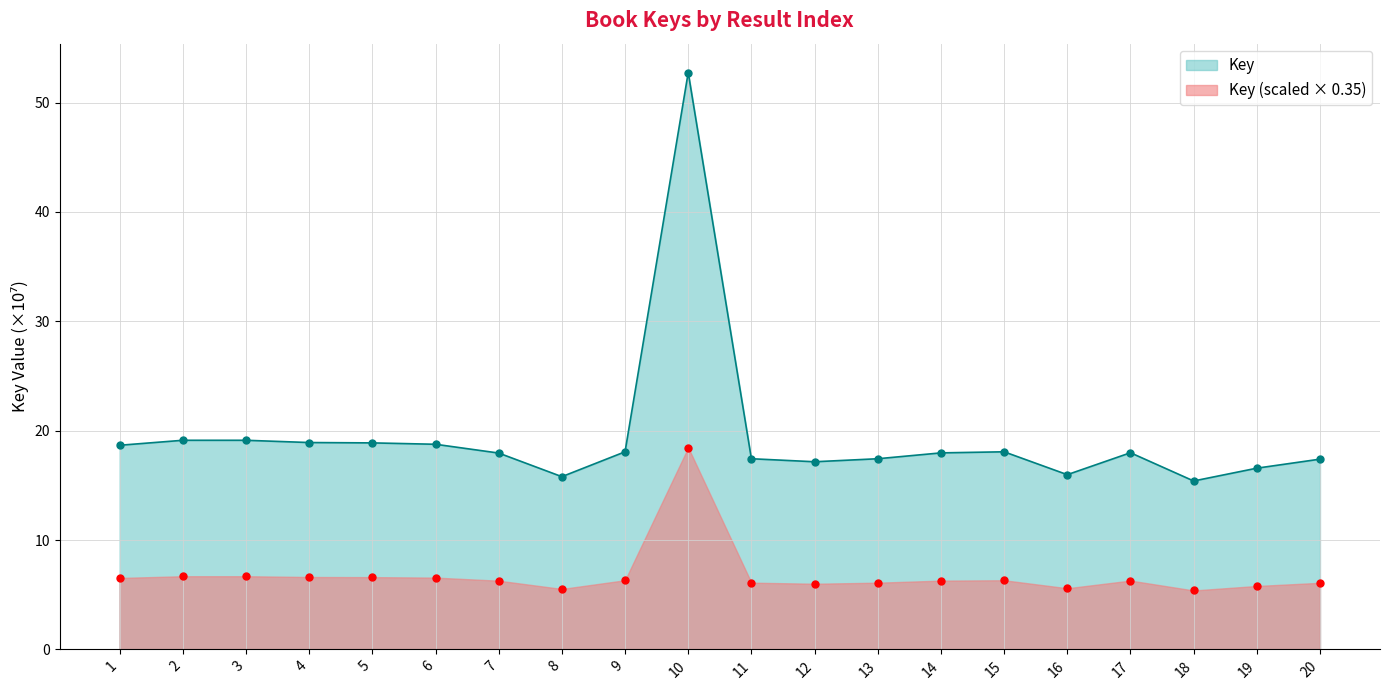

What is the difference between the Key values at 10 and 2?

33.6